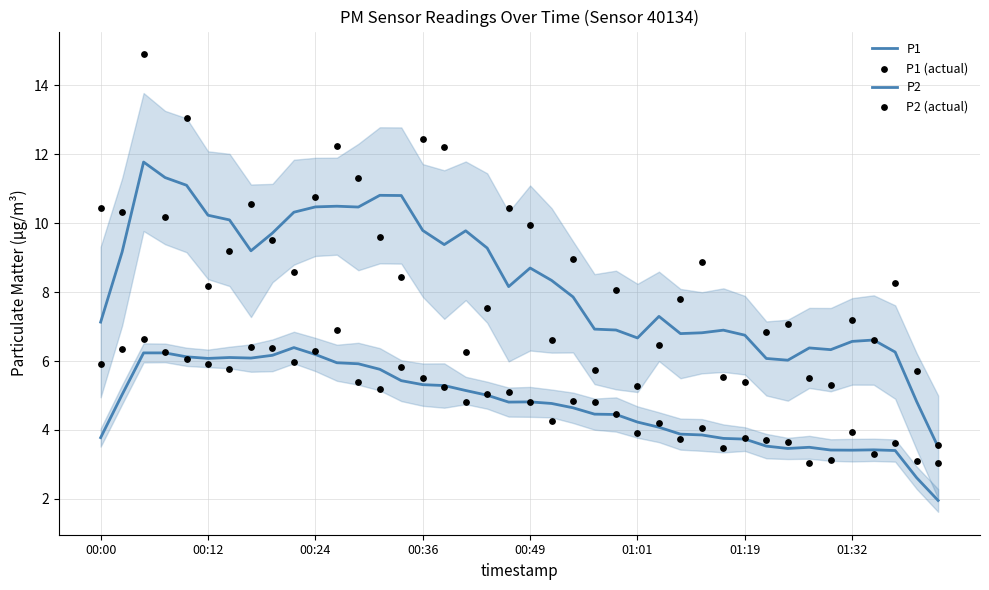

At how many categories does at least one series exceed 13?

2